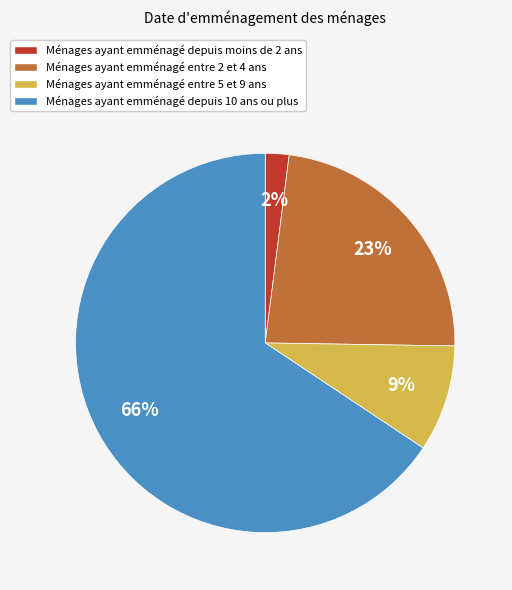

Between Ménages ayant emménagé depuis 10 ans ou plus and Ménages ayant emménagé depuis moins de 2 ans, which is larger?

Ménages ayant emménagé depuis 10 ans ou plus